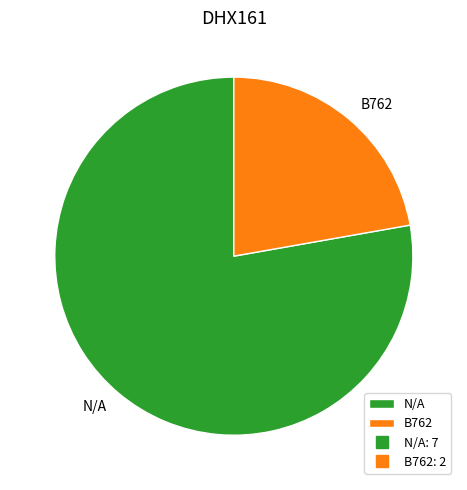

Which has a higher value, N/A or B762?

N/A